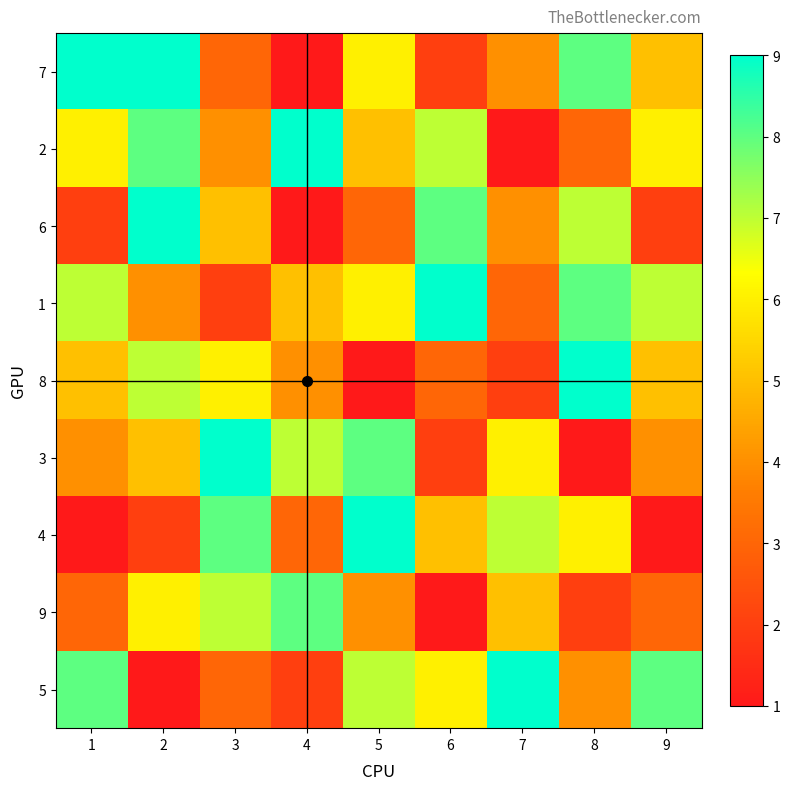

Which label corresponds to the largest value in the chart?

1